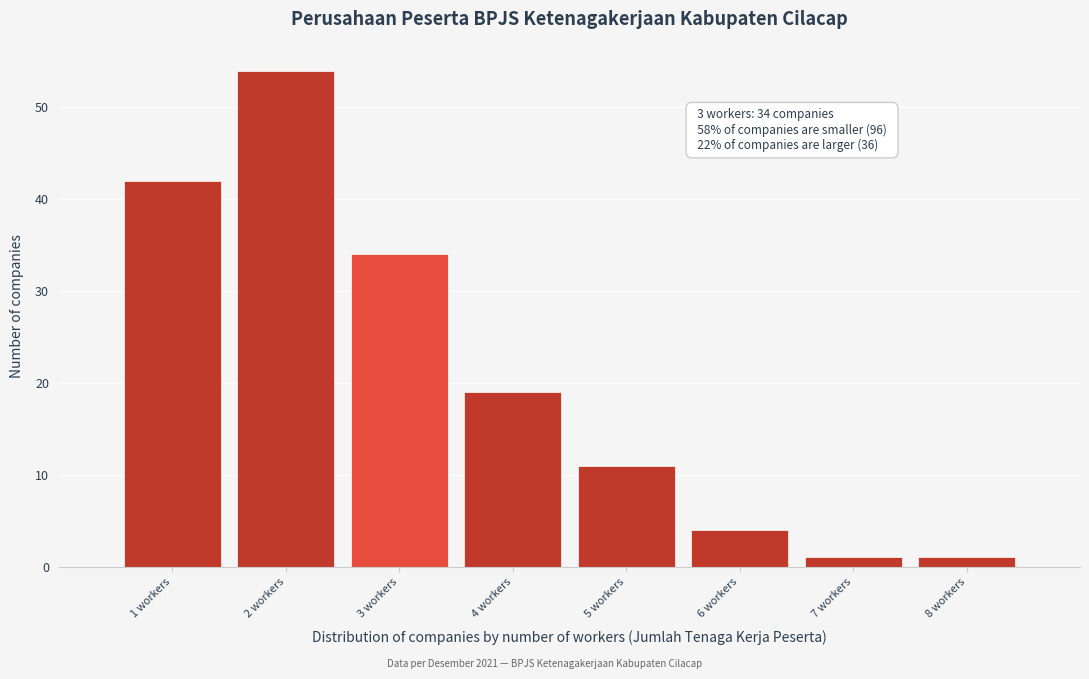

Over which range of the x-axis is the bar tallest?

1.5 to 2.5